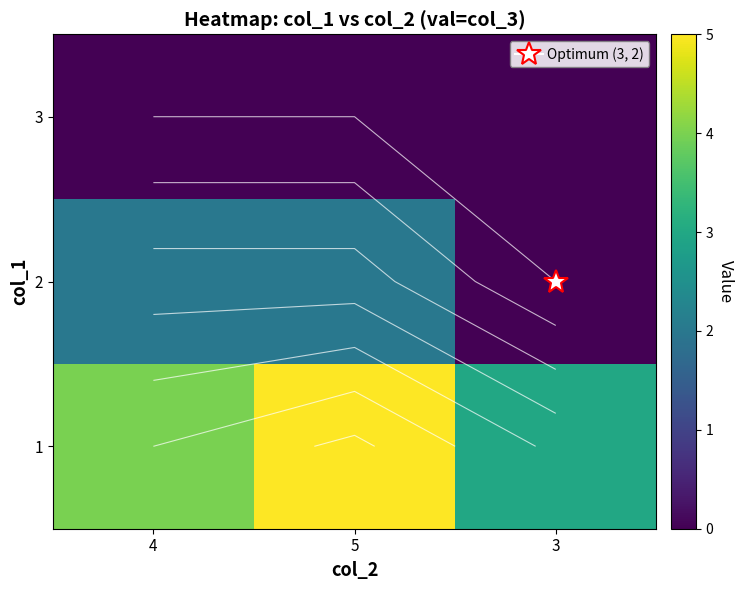

What is the spread (max minus min) of values at 4?

4